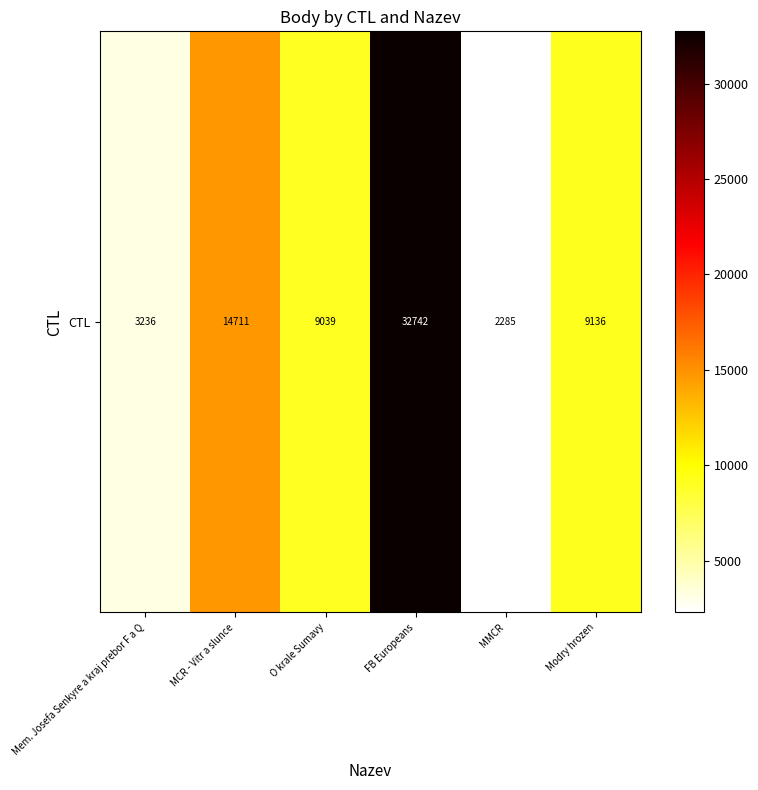

Approximately how many times larger is the value at MMCR compared to Modry hrozen?

0.3